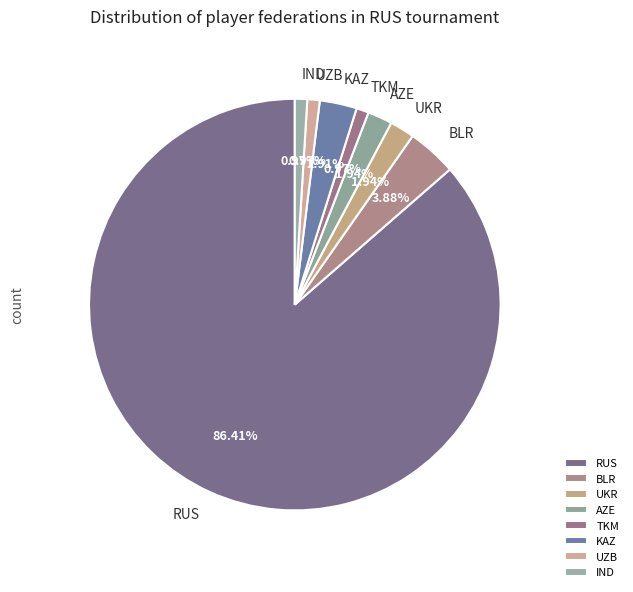

What percentage is the UKR slice, to the nearest percent?

2%